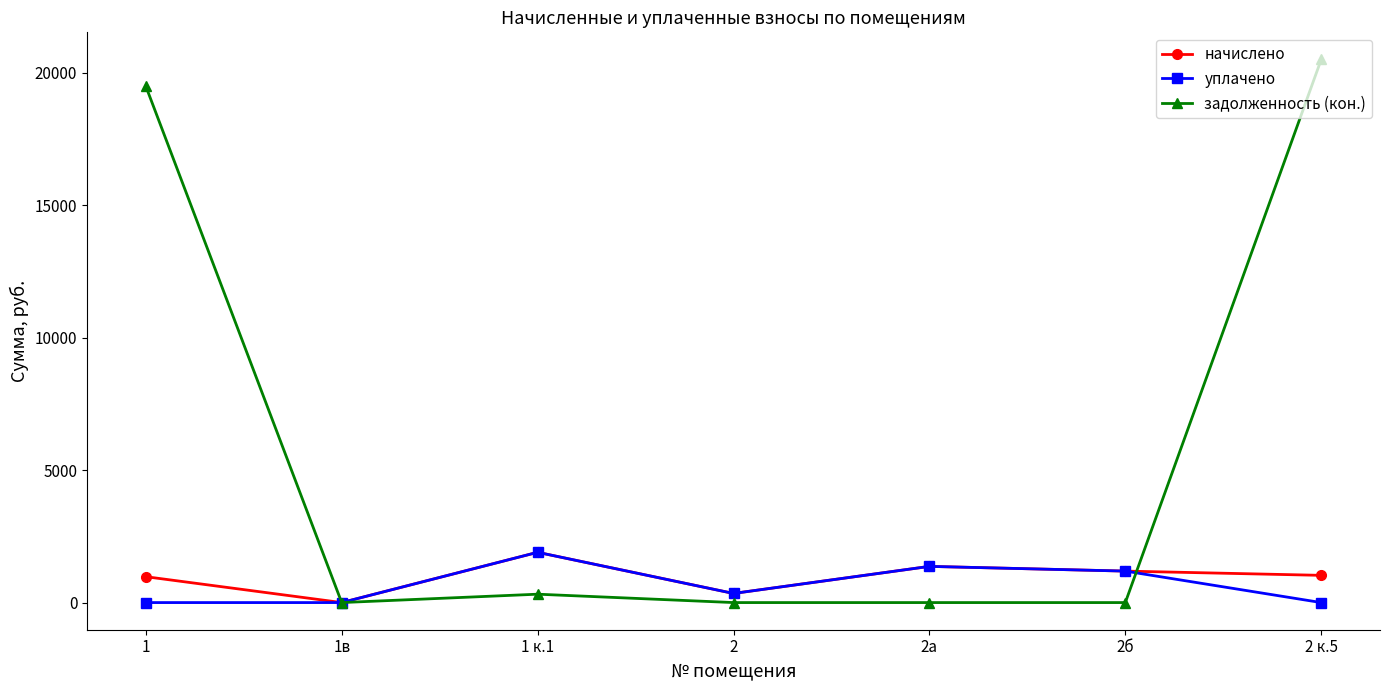

What is the maximum value shown in the chart?

20503.0